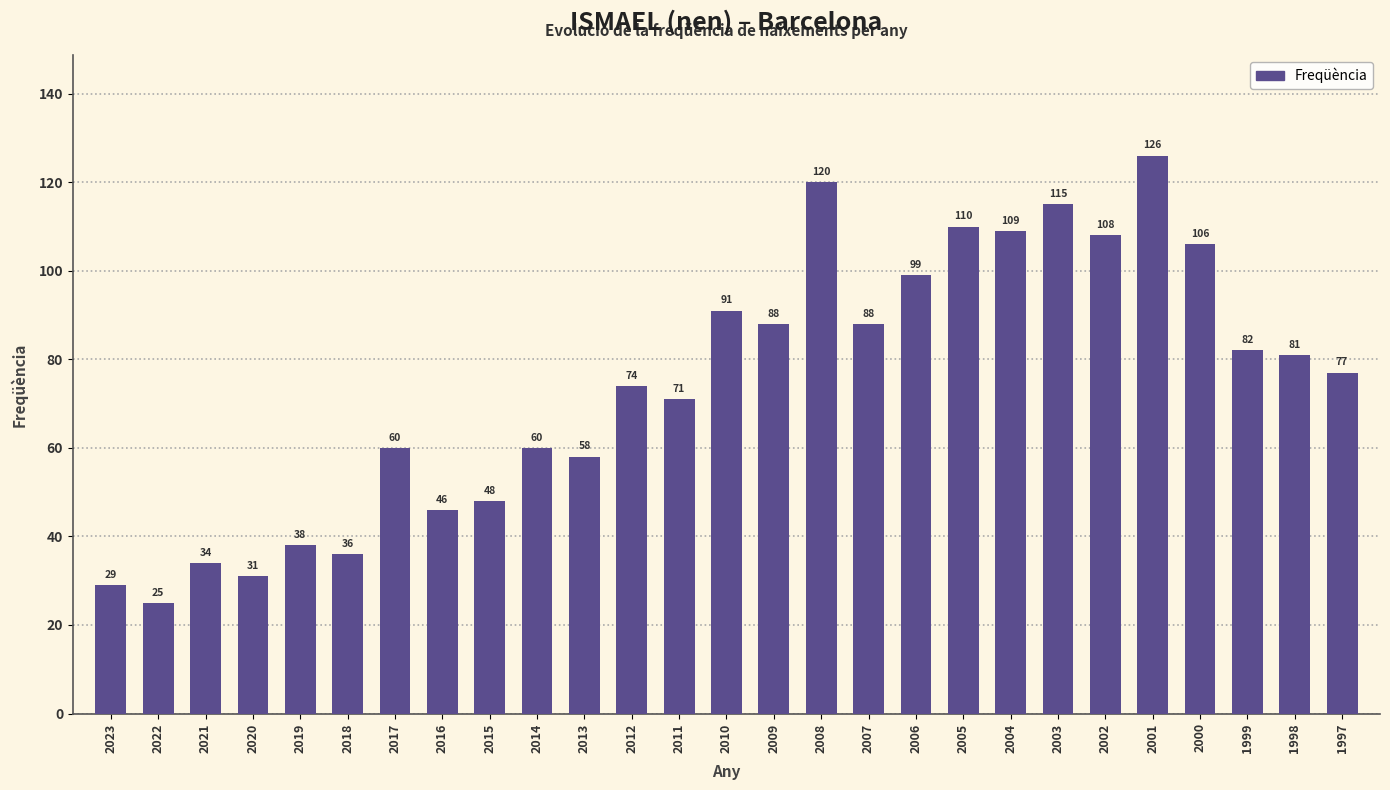

What is the greatest value displayed?

126